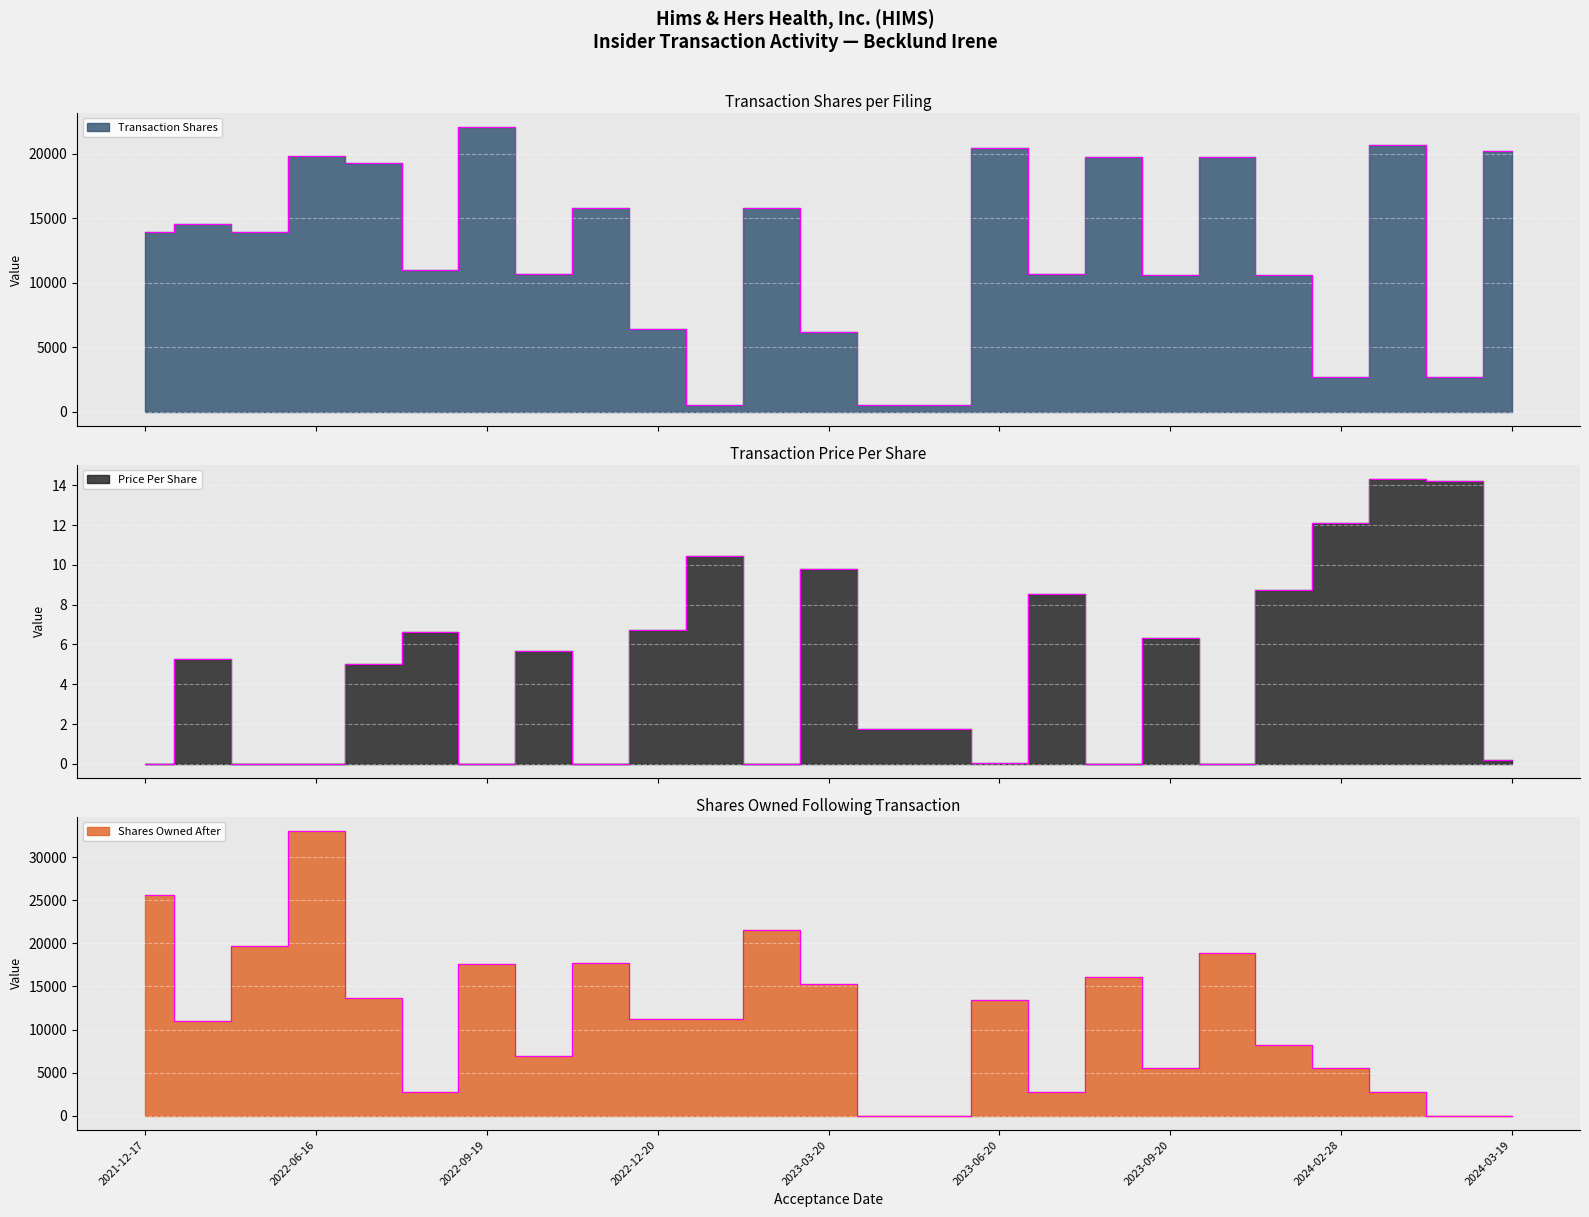

Which series ends up on top after the final intersection of transactionShares and sharesOwnedFollowingTransaction?

transactionShares